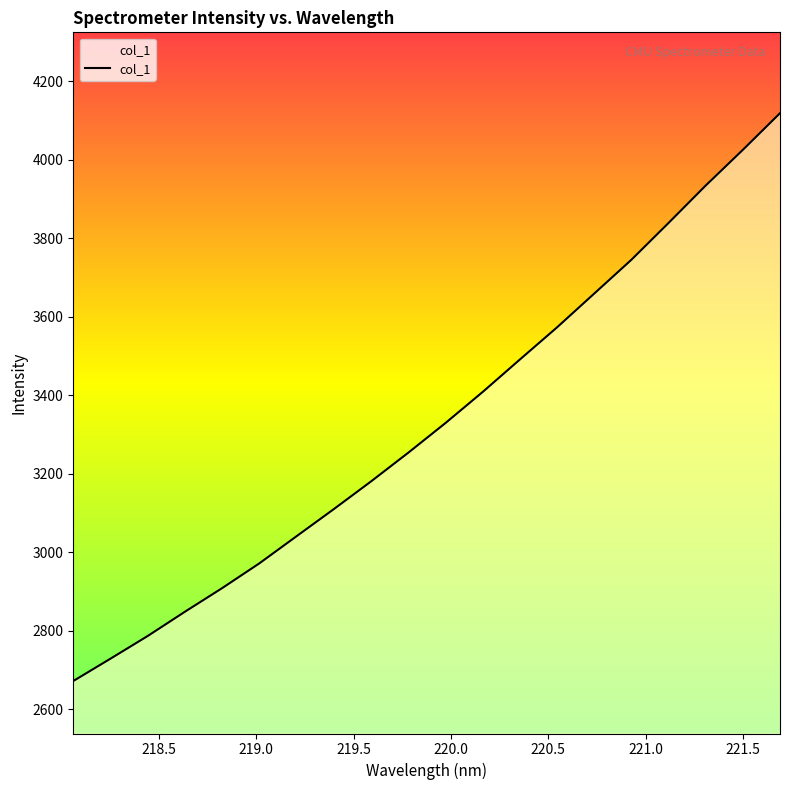

What is the difference between the maximum and minimum values?

1445.9